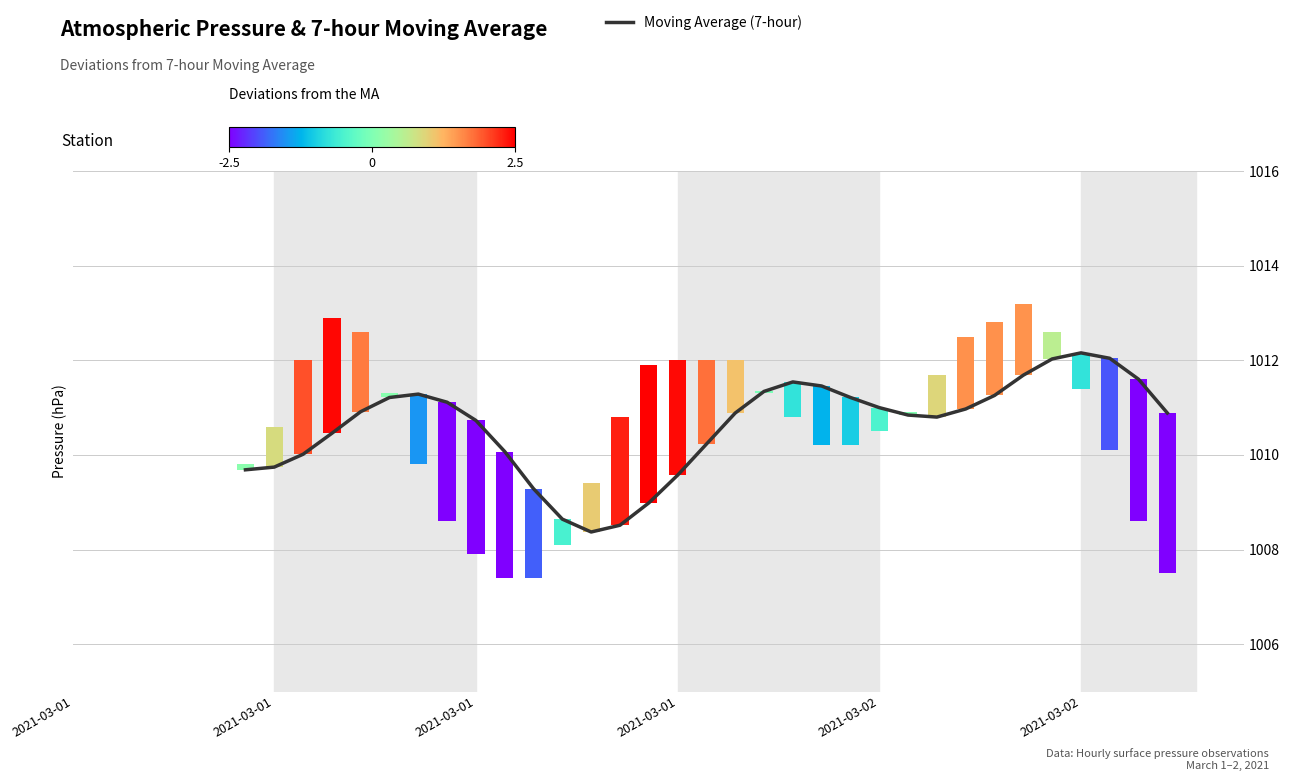

What is the sum of all values?

33350.5